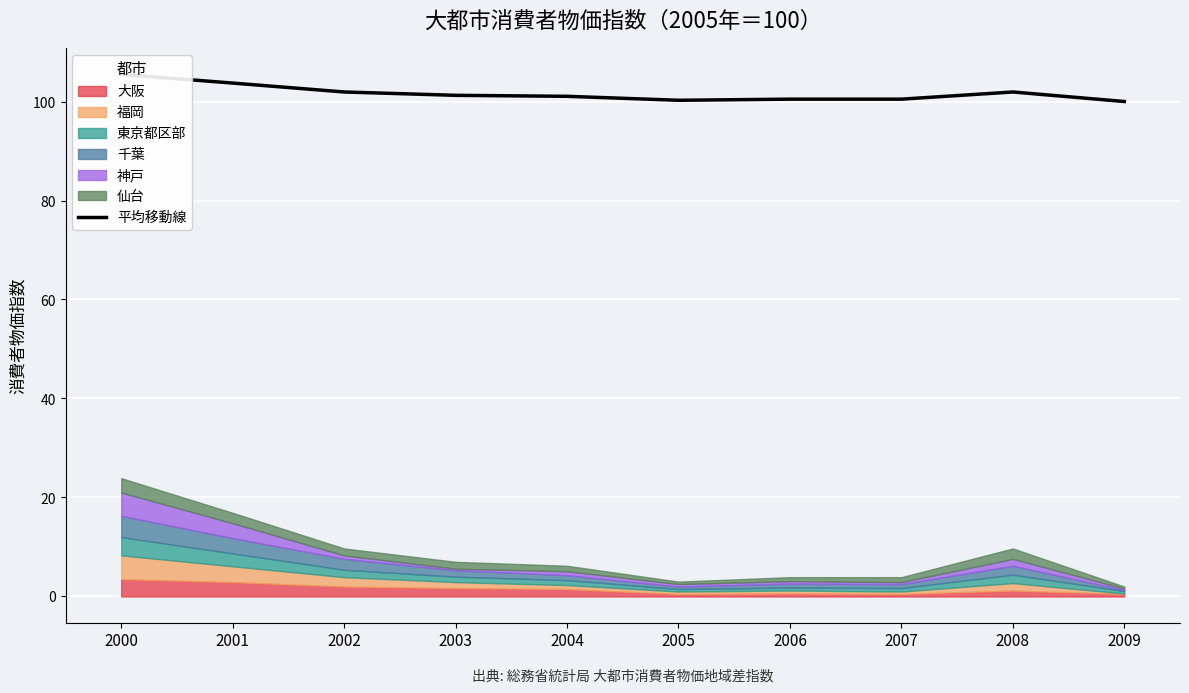

How many interior local valleys (lower than both neighbors) does the data have?

1